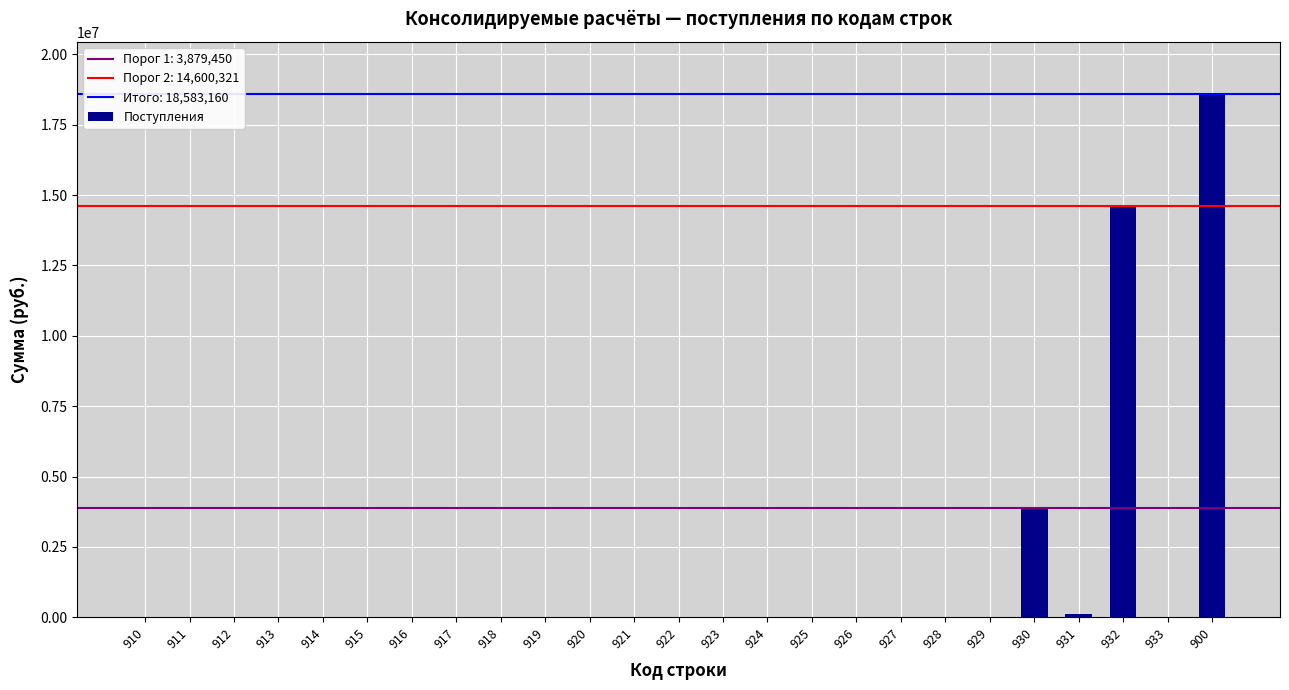

Reading right to left, extract all data points from this chart.

900=18583160.0	933=0.0	932=14600321.0	931=103389.0	930=3879450.0	929=0.0	928=0.0	927=0.0	926=0.0	925=0.0	924=0.0	923=0.0	922=0.0	921=0.0	920=0.0	919=0.0	918=0.0	917=0.0	916=0.0	915=0.0	914=0.0	913=0.0	912=0.0	911=0.0	910=0.0